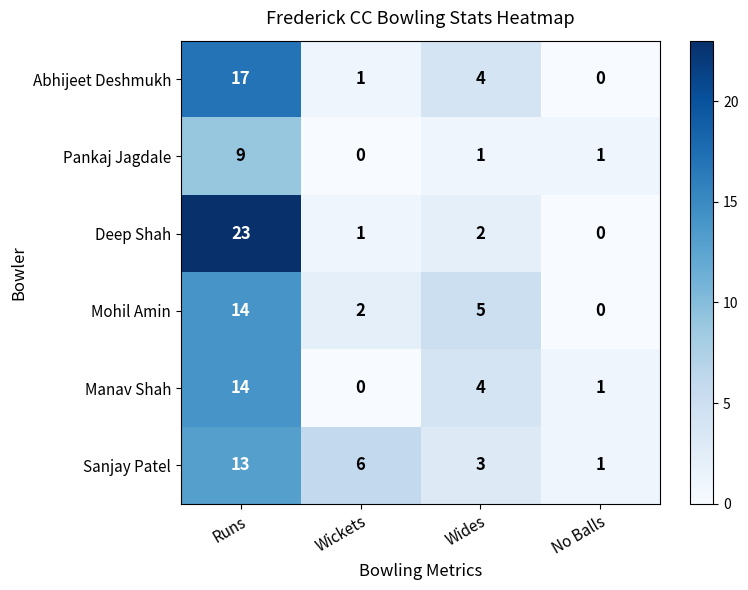

Which category has the highest value in the Manav Shah series?

Runs